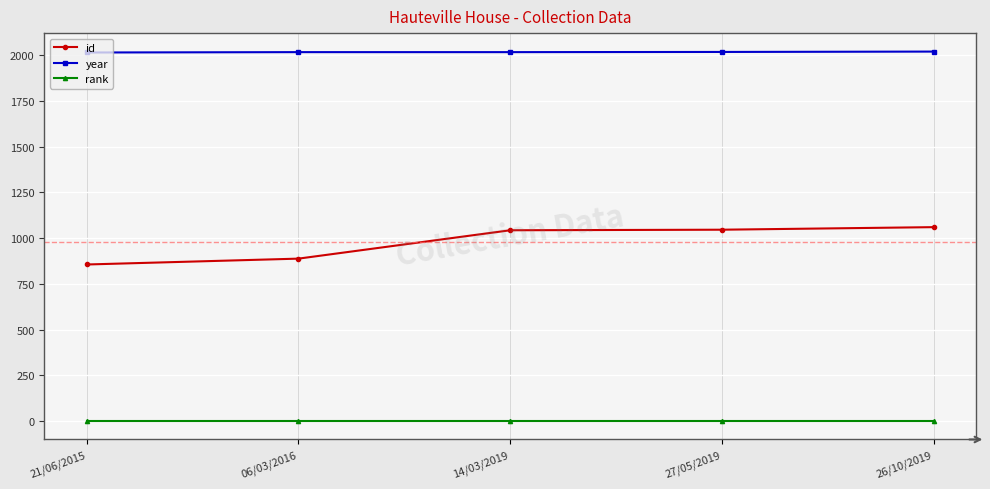

True or false: id and year intersect in this chart.

False